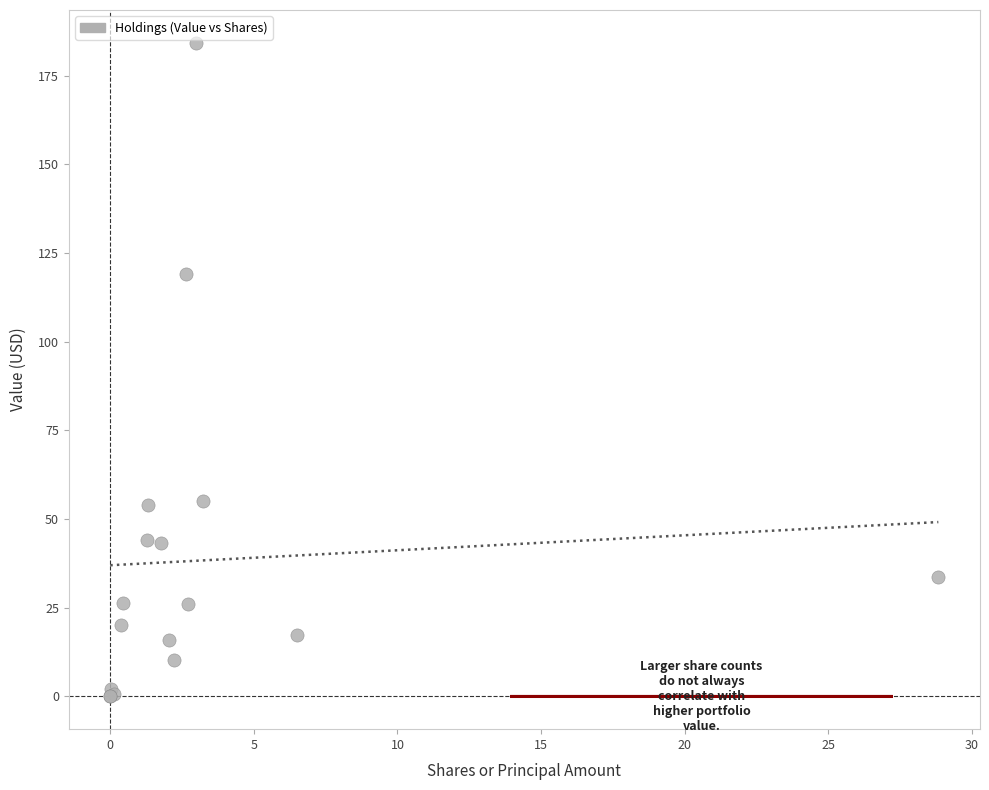

What Y value in the scatter plot is closest to 92?

119.1